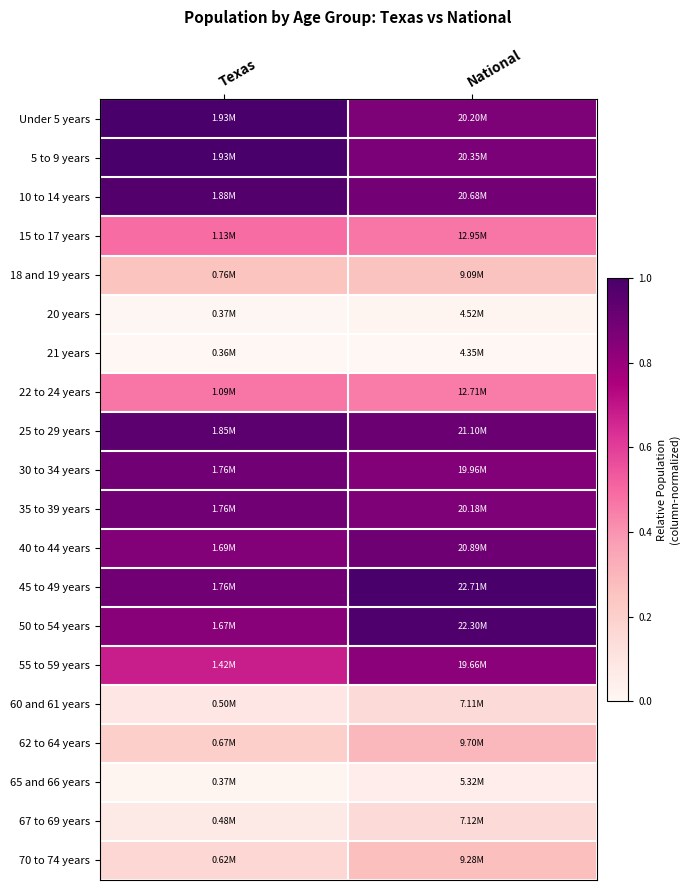

Reading right to left, list all the values displayed in this chart.

Under 5 years: National=0.9	Texas=1.0
5 to 9 years: National=0.9	Texas=1.0
10 to 14 years: National=0.9	Texas=1.0
15 to 17 years: National=0.5	Texas=0.5
18 and 19 years: National=0.3	Texas=0.3
20 years: National=0.0	Texas=0.0
21 years: National=0.0	Texas=0.0
22 to 24 years: National=0.5	Texas=0.5
25 to 29 years: National=0.9	Texas=1.0
30 to 34 years: National=0.9	Texas=0.9
35 to 39 years: National=0.9	Texas=0.9
40 to 44 years: National=0.9	Texas=0.9
45 to 49 years: National=1.0	Texas=0.9
50 to 54 years: National=1.0	Texas=0.8
55 to 59 years: National=0.8	Texas=0.7
60 and 61 years: National=0.2	Texas=0.1
62 to 64 years: National=0.3	Texas=0.2
65 and 66 years: National=0.1	Texas=0.0
67 to 69 years: National=0.2	Texas=0.1
70 to 74 years: National=0.3	Texas=0.2